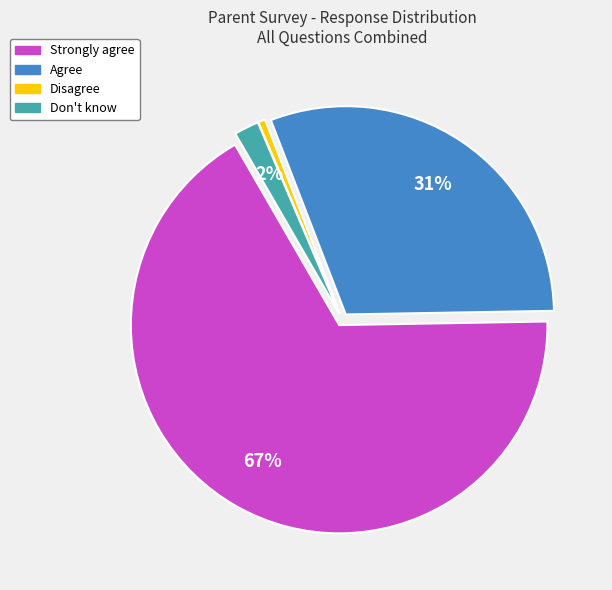

What percentage is the Don't know slice, to the nearest percent?

2%